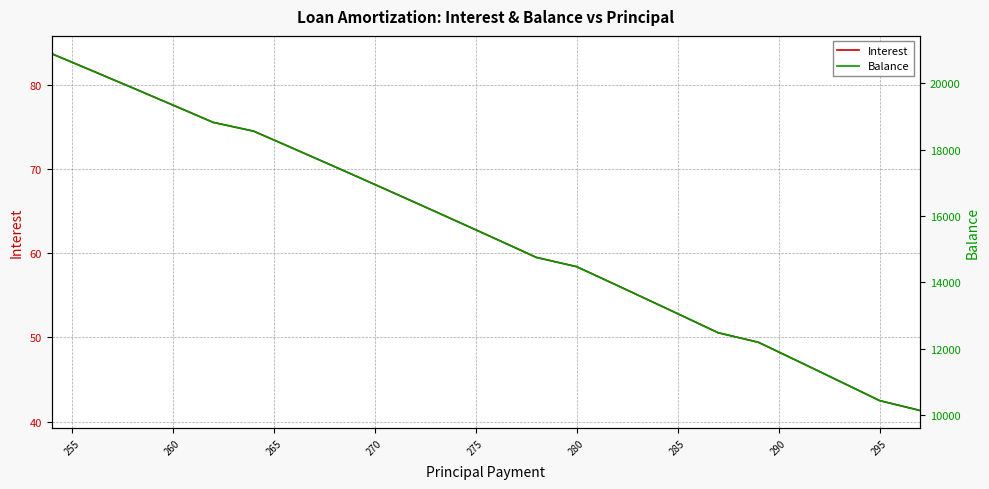

What is the minimum value for Interest?

41.3